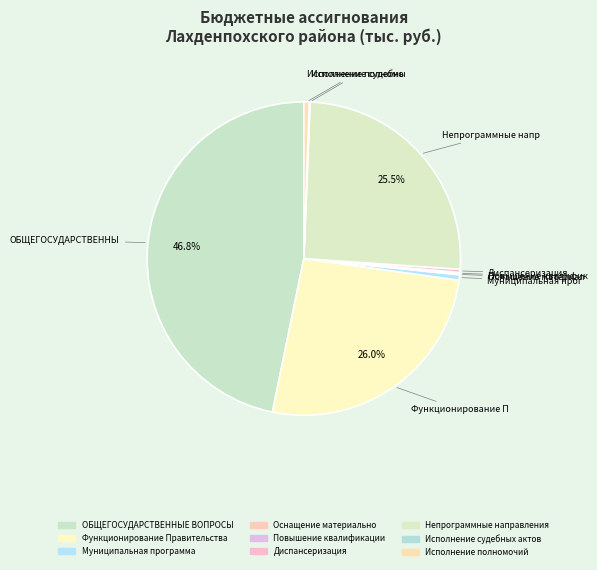

What is the ratio of the value at Исполнение судебных актов to the value at Диспансеризация?

0.3